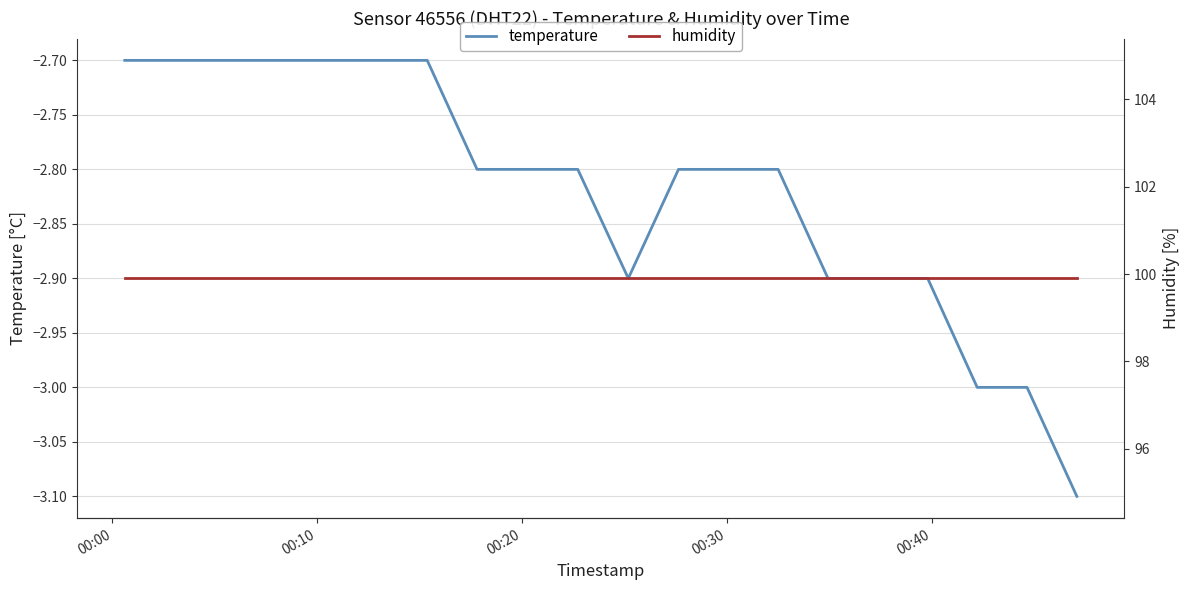

What is the highest value of the temperature series?

-2.7